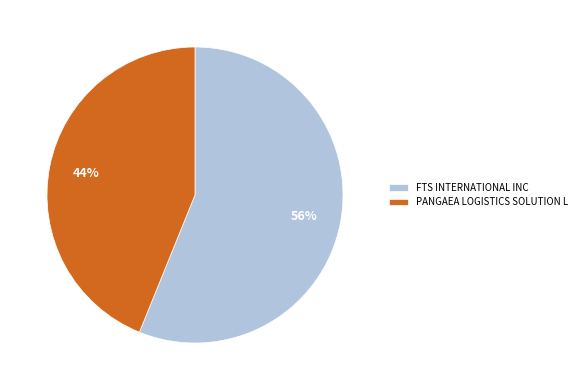

Which slice is the largest?

FTS INTERNATIONAL INC